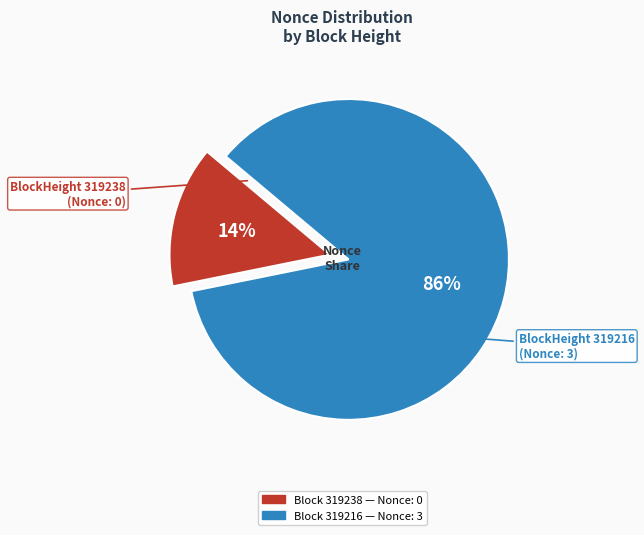

Is there any slice that represents more than half of the pie?

Yes